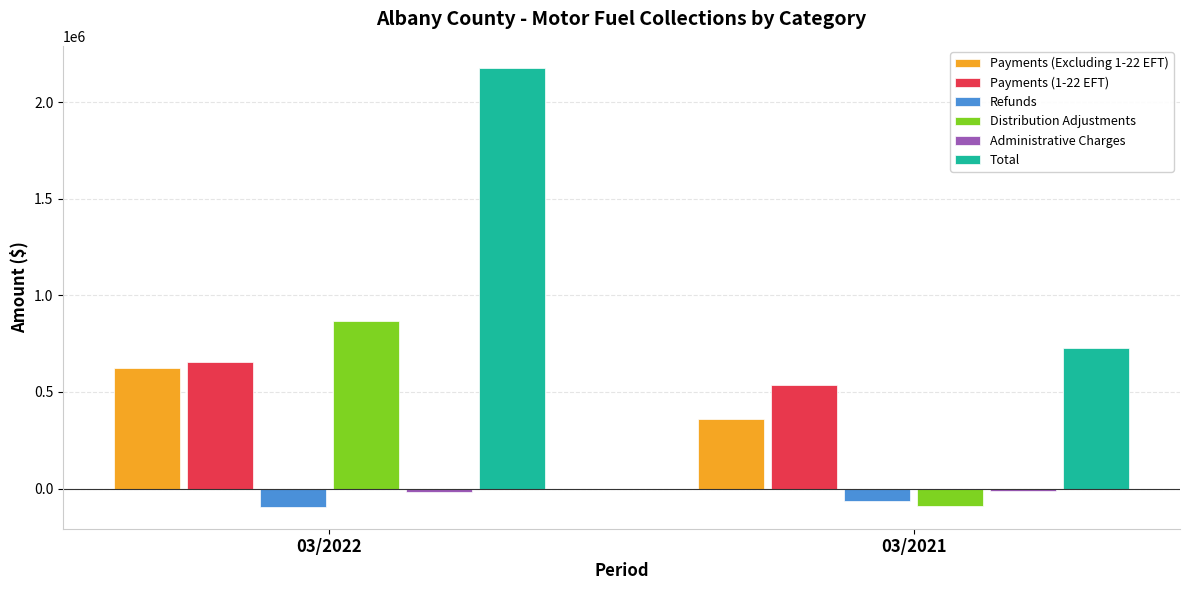

Rank the categories by Total value from lowest to highest.

03/2021, 03/2022